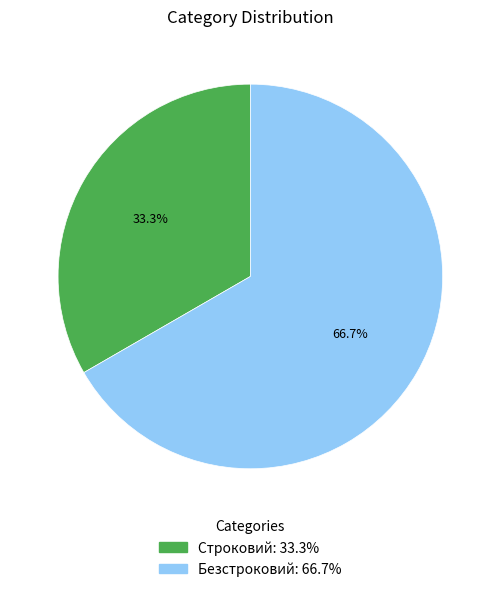

Is it true that Безстроковий is 67% of the pie?

True